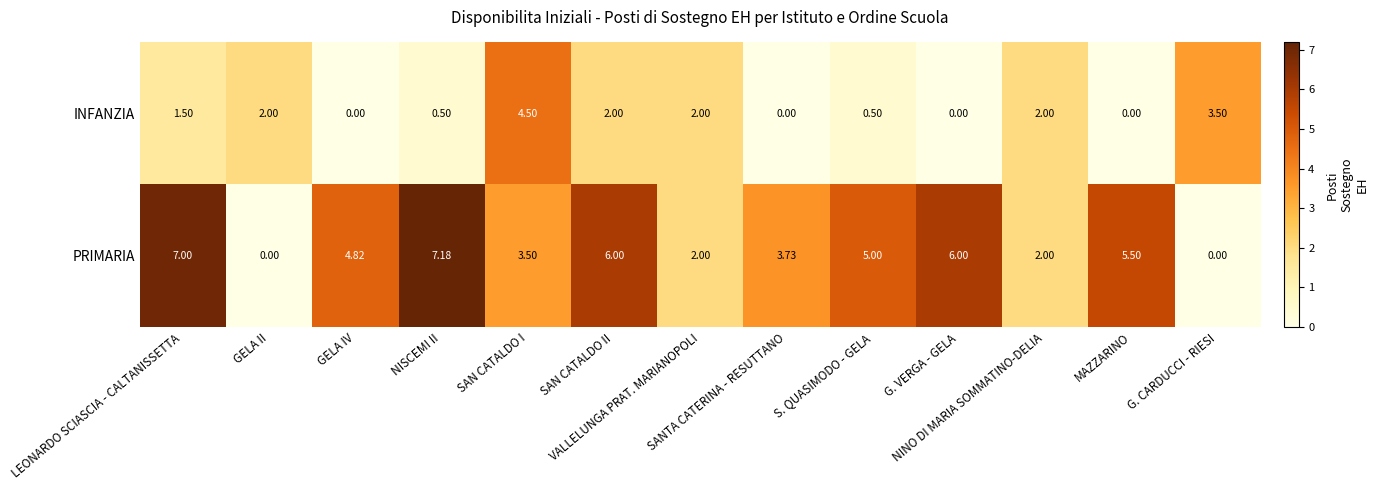

Rank the series by their maximum value, from lowest to highest.

INFANZIA, PRIMARIA